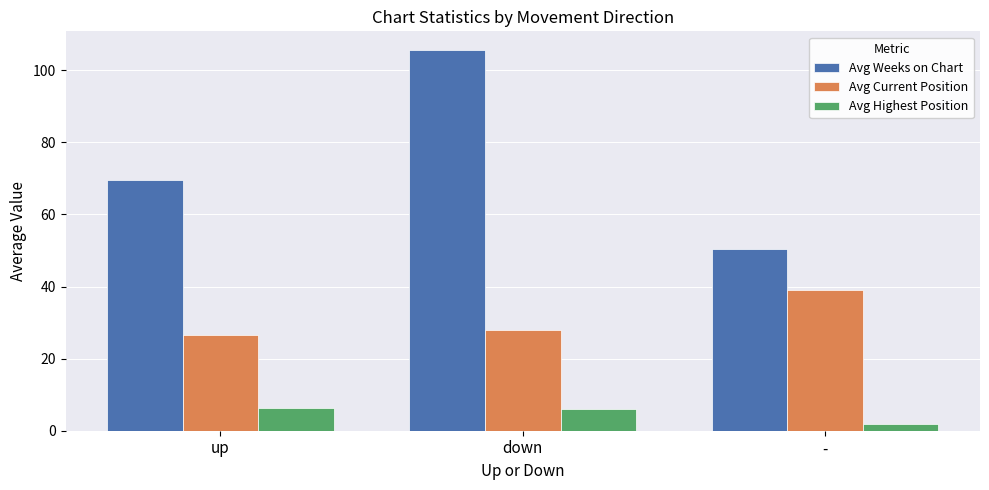

The Avg Weeks on Chart series shows 94.0 at up. True or false?

False